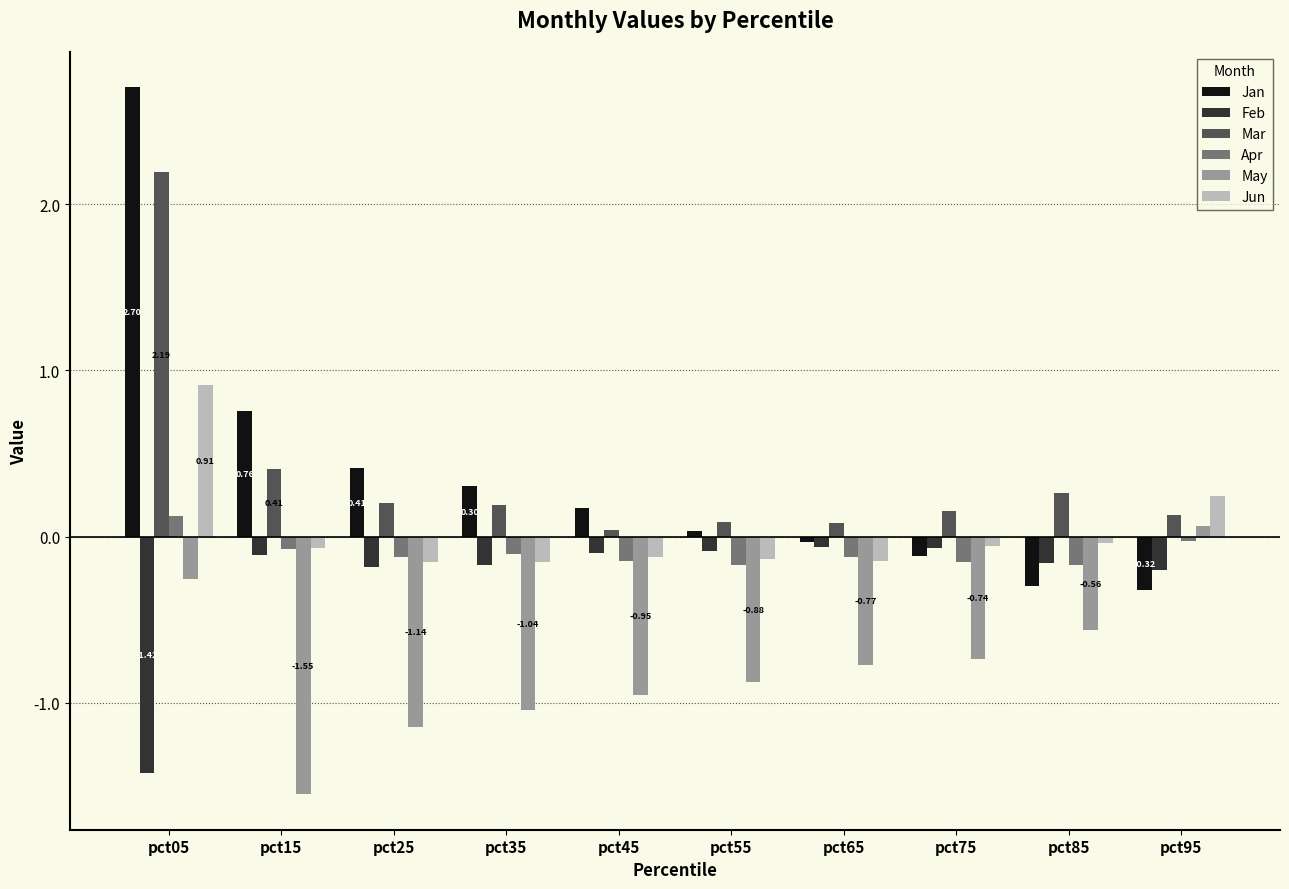

The value of Mar at pct45 is 0.0. True or false?

True